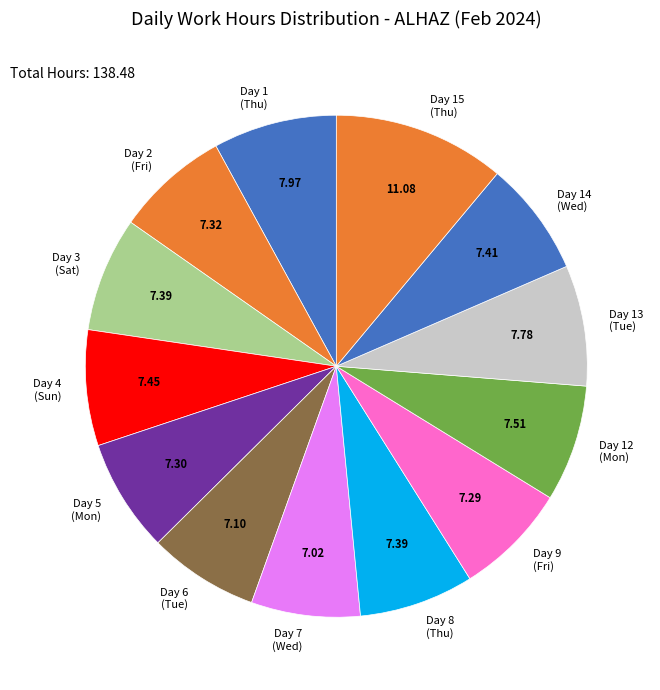

How many slices are in this pie chart?

13